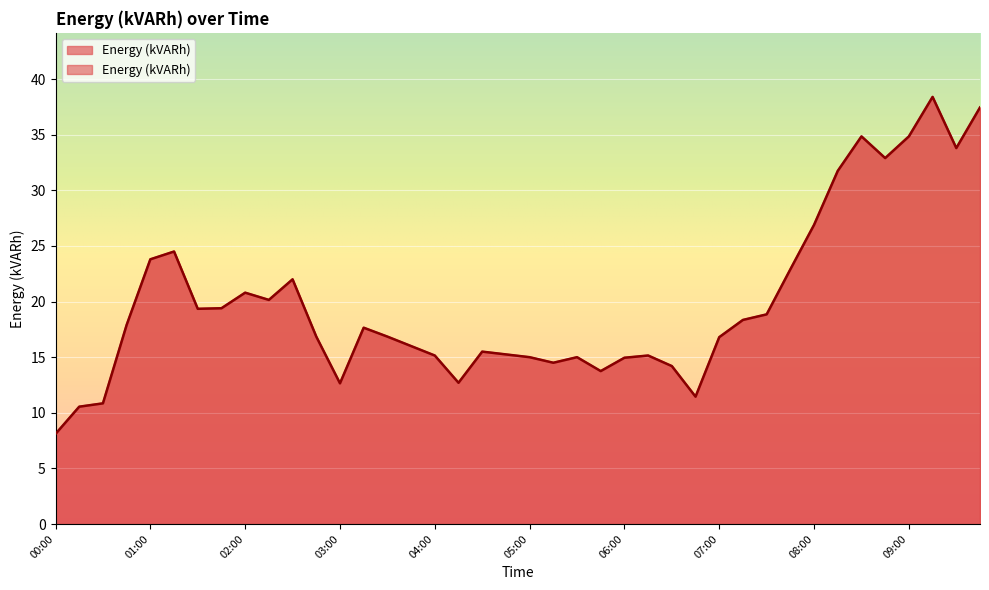

List the labels in order of value, largest first.

09:15, 09:45, 08:30, 09:00, 09:30, 08:45, 08:15, 08:00, 01:15, 01:00, 07:45, 02:30, 02:00, 02:15, 01:45, 01:30, 07:30, 07:15, 00:45, 03:15, 02:45, 03:30, 07:00, 03:45, 04:30, 04:45, 04:00, 06:15, 05:00, 05:30, 06:00, 05:15, 06:30, 05:45, 04:15, 03:00, 06:45, 00:30, 00:15, 00:00